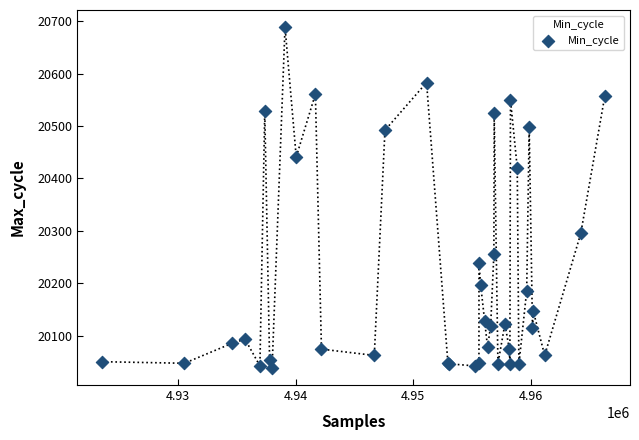

What Y value in the scatter plot is closest to 20363?

20420